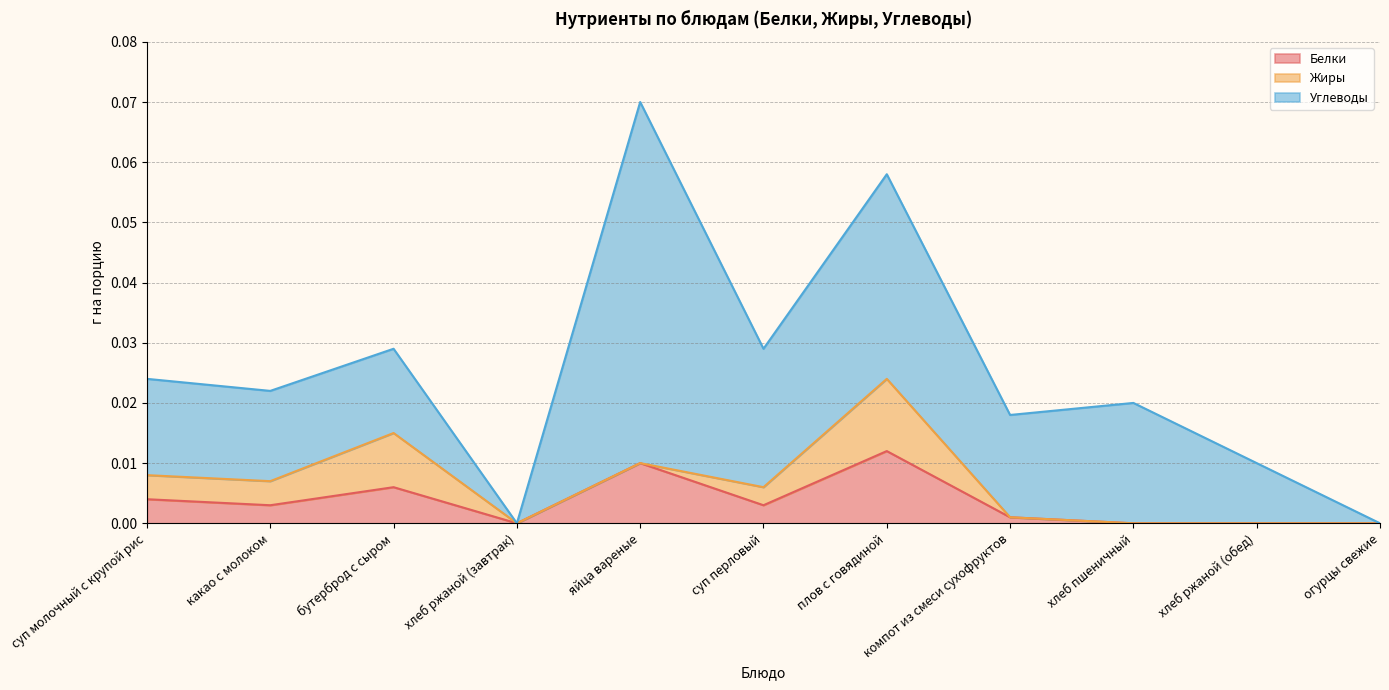

How many data points does each series have?

11